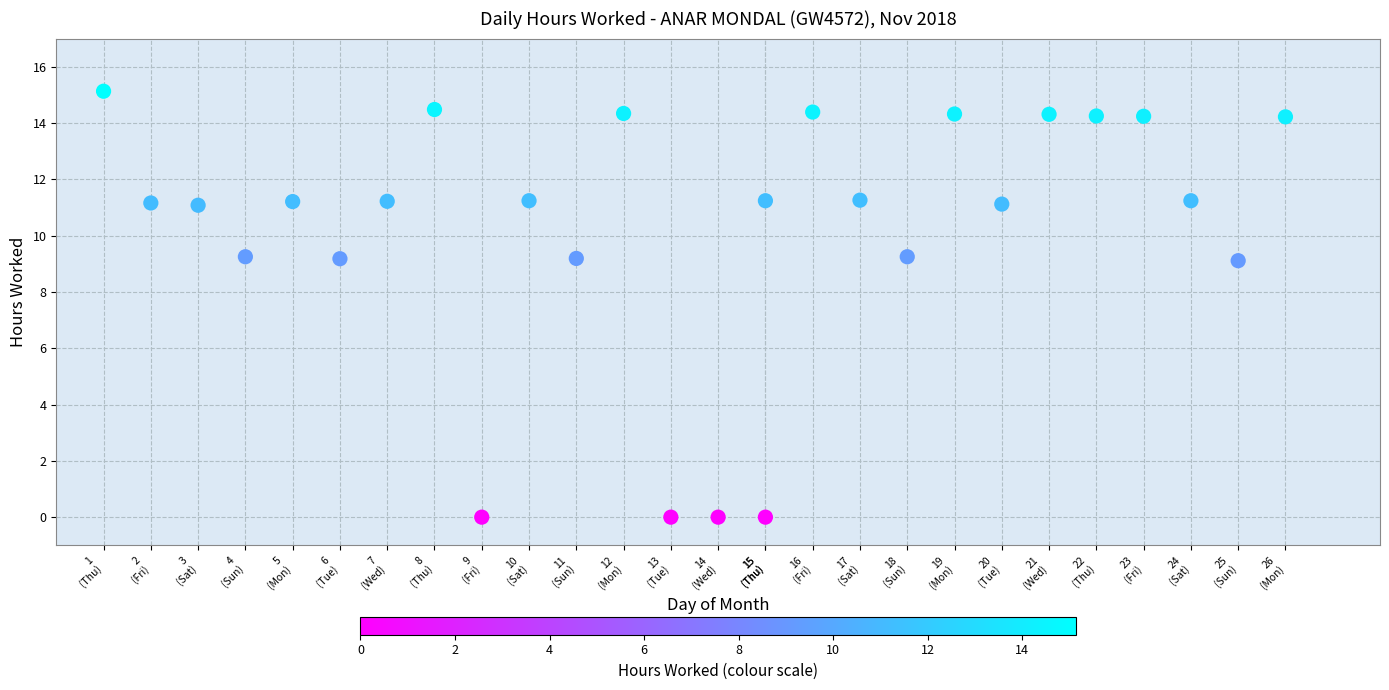

What is the range of X values (max minus min)?

25.0